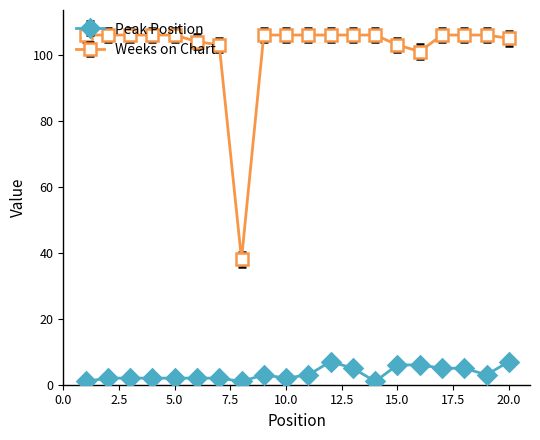

What is the greatest value displayed?

106